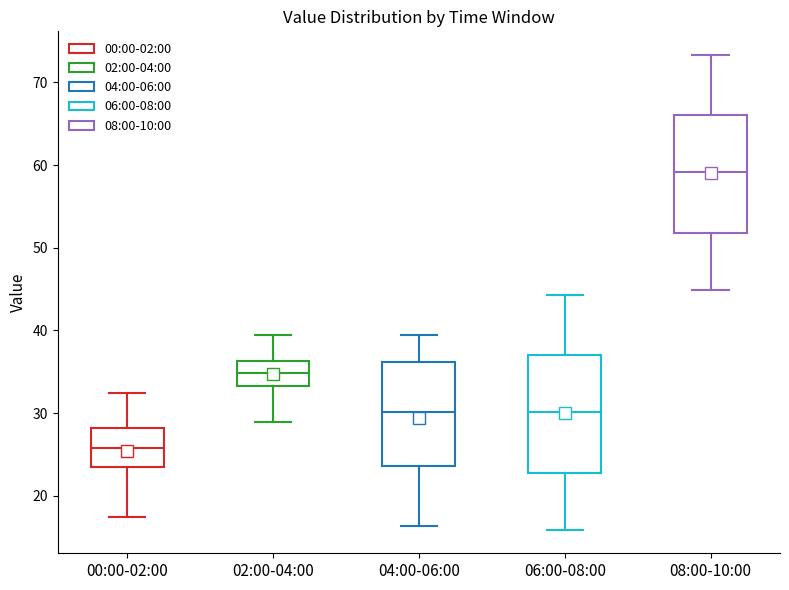

Reading left to right, read every box against the y-axis: the position of its median line, the range the box covers, and the ends of its whiskers. The values are not printed on the chart, so give them approximately, as read against the axis.

00:00-02:00: median 26, box 24 to 28, whiskers 17 to 32
02:00-04:00: median 35, box 33 to 36, whiskers 29 to 39
04:00-06:00: median 30, box 24 to 36, whiskers 16 to 40
06:00-08:00: median 30, box 23 to 37, whiskers 16 to 44
08:00-10:00: median 59, box 52 to 66, whiskers 45 to 73